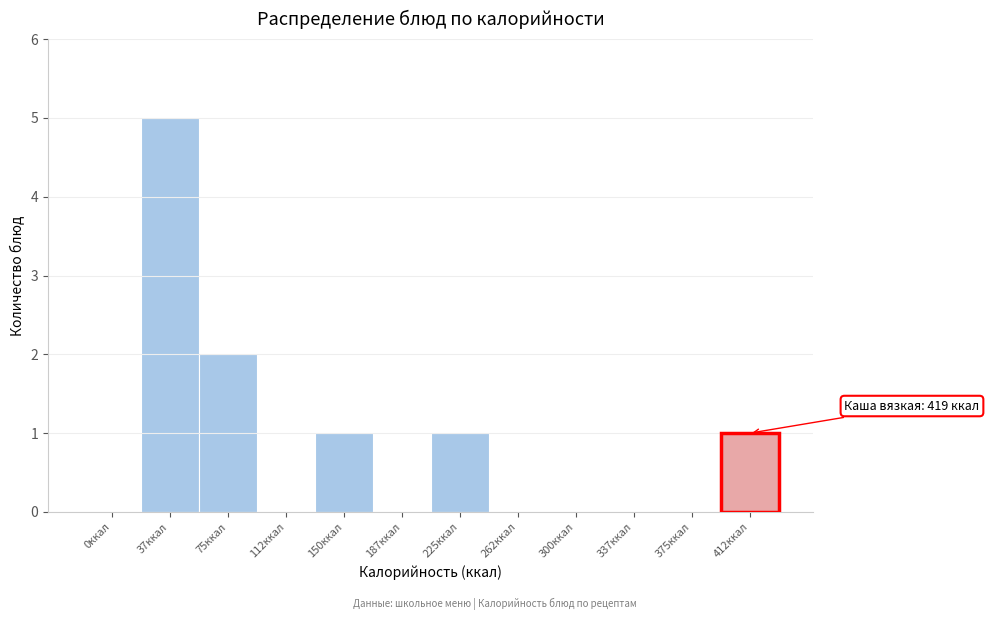

Reading left to right, list all the values displayed in this chart.

0ккал=0	37ккал=5	75ккал=2	112ккал=0	150ккал=1	187ккал=0	225ккал=1	262ккал=0	300ккал=0	337ккал=0	375ккал=0	412ккал=1